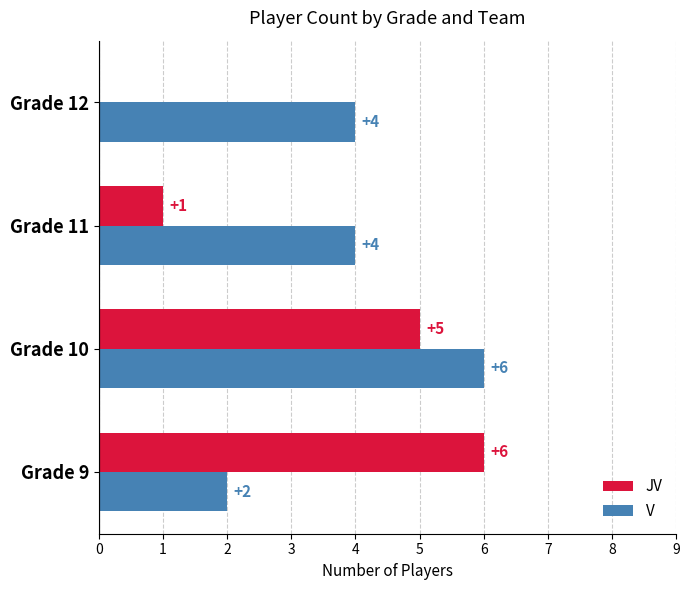

What is the sum of all JV values?

12